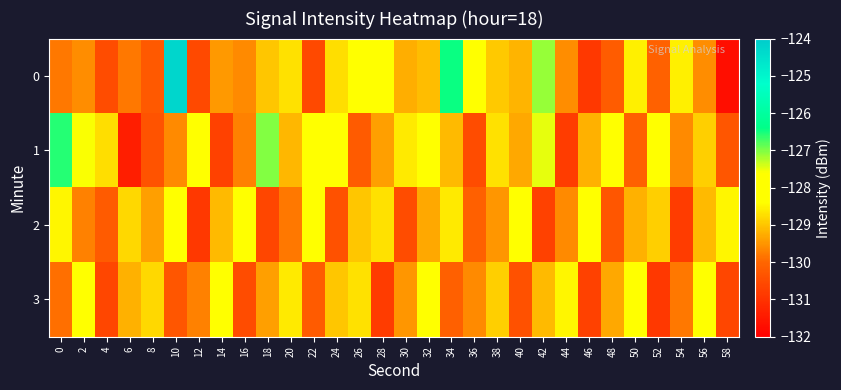

List the series in order of their overall mean, lowest first.

3, 2, 0, 1